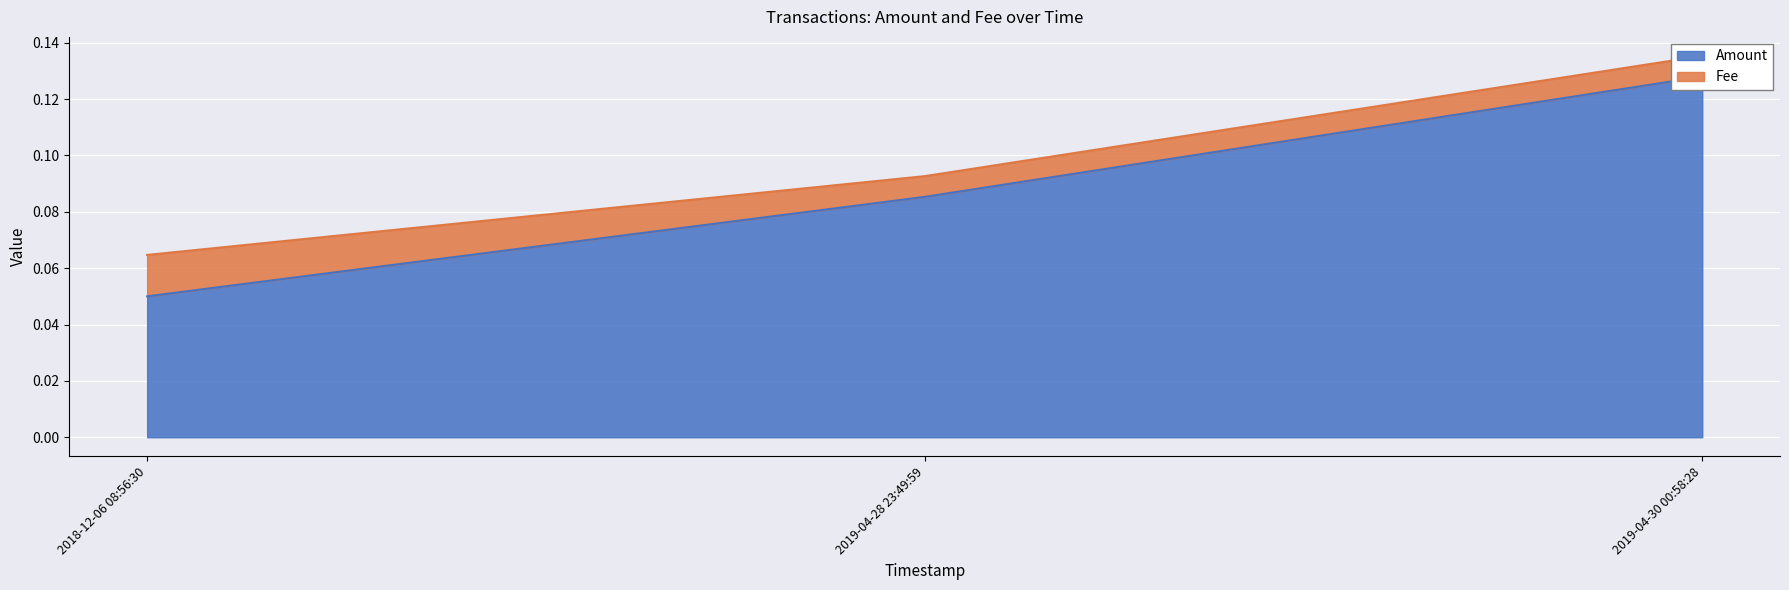

What is the greatest value displayed?

0.1